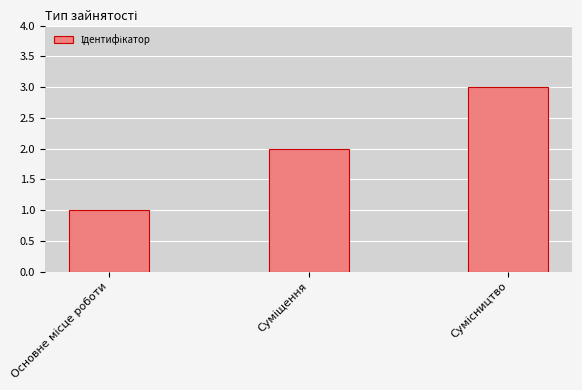

What is the maximum value shown in the chart?

3